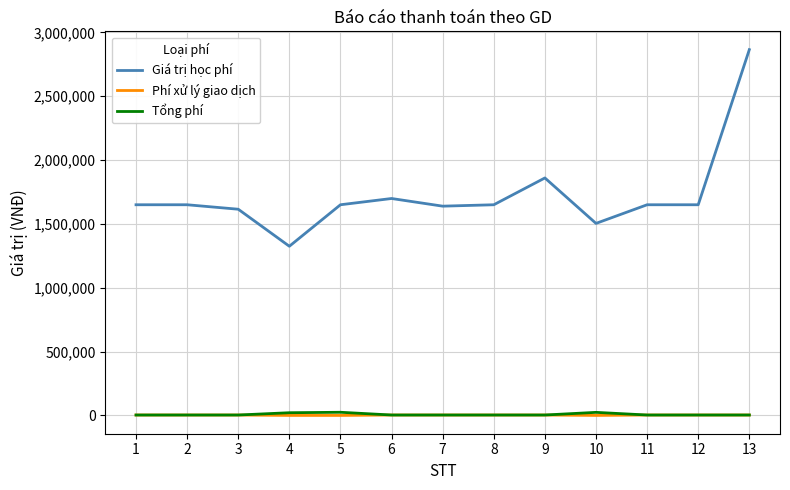

What is the difference between the maximum and minimum values in the Phí xử lý giao dịch series?

3300